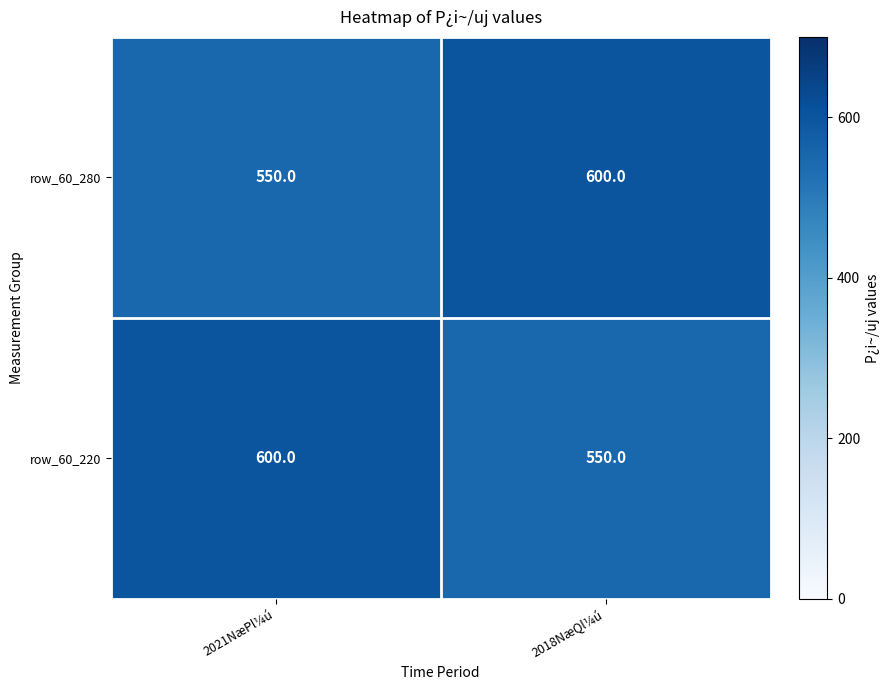

What is the lowest value of the row_60_220 series?

550